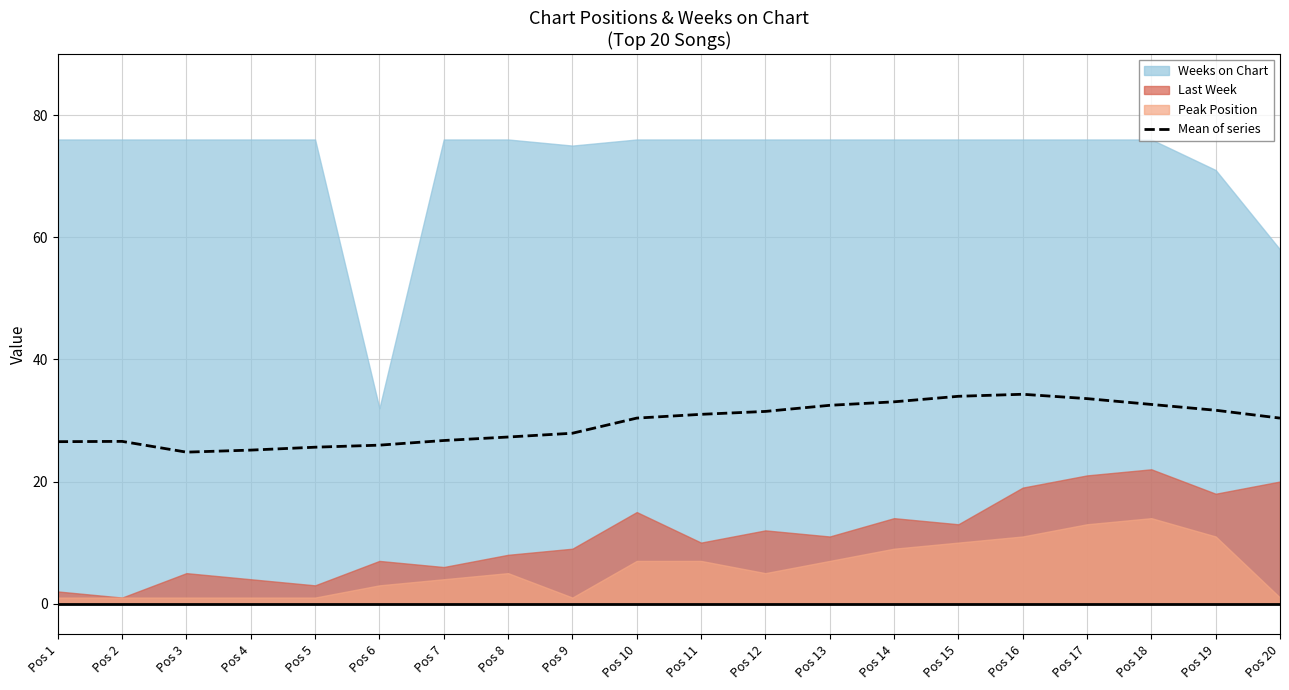

The value at Pos 5 is 25.6. True or false?

True